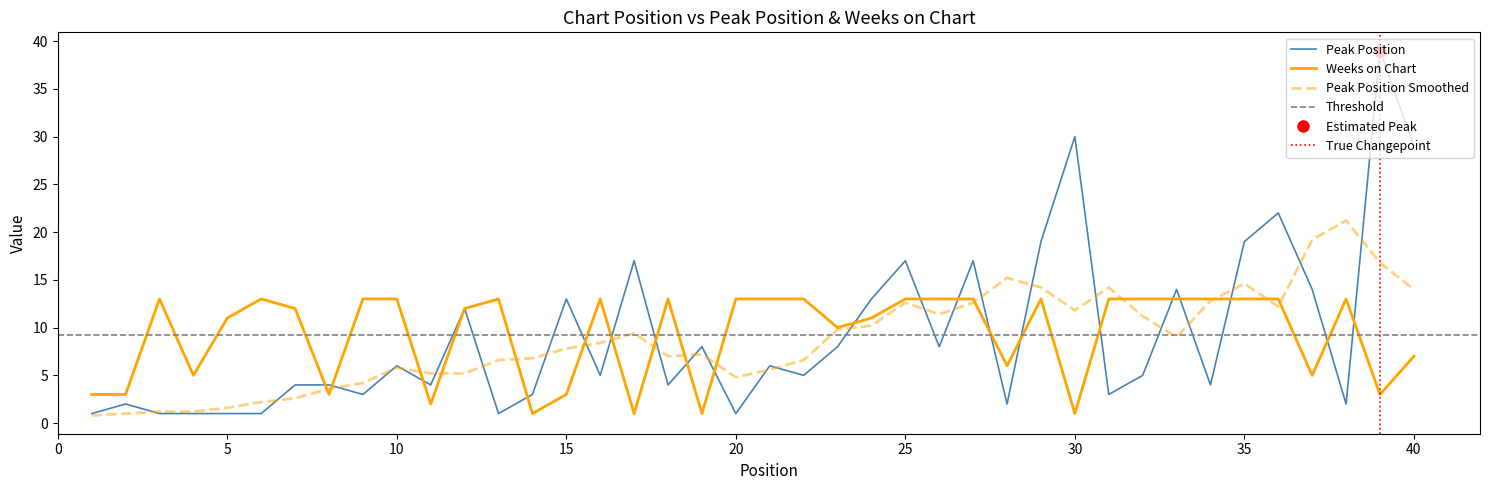

Reading right to left, transcribe all the data shown in this chart.

Peak Position: 29	39	2	14	22	19	4	14	5	3	30	19	2	17	8	17	13	8	5	6	1	8	4	17	5	13	3	1	12	4	6	3	4	4	1	1	1	1	2	1
Weeks on Chart: 7	3	13	5	13	13	13	13	13	13	1	13	6	13	13	13	11	10	13	13	13	1	13	1	13	3	1	13	12	2	13	13	3	12	13	11	5	13	3	3